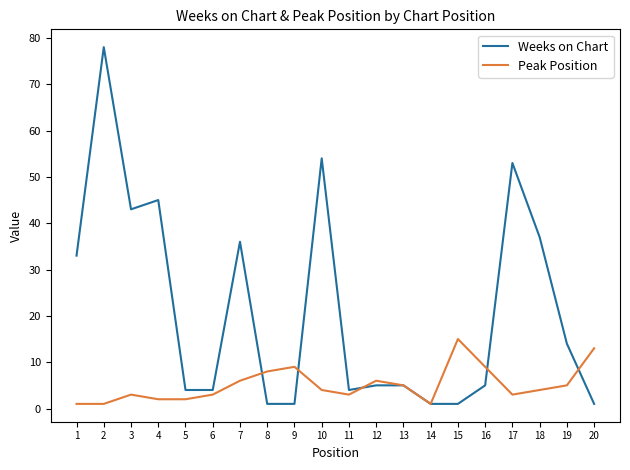

True or false: Peak Position has more than 2 interior local peaks.

True